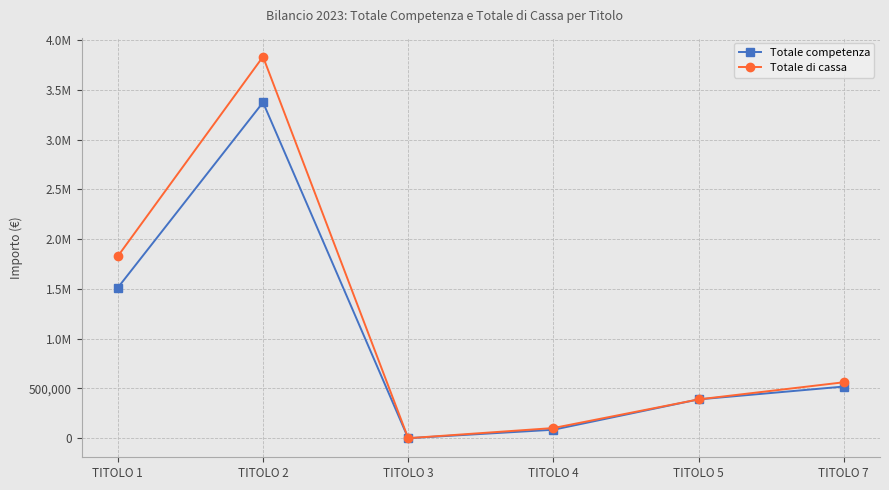

True or false: Totale di cassa has more than 0 points higher than both neighbors.

True